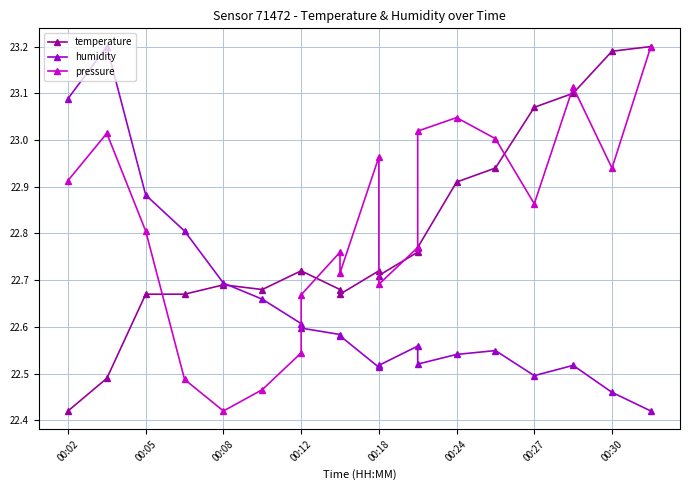

In temperature, how many points are higher than both neighbors (excluding endpoints)?

2